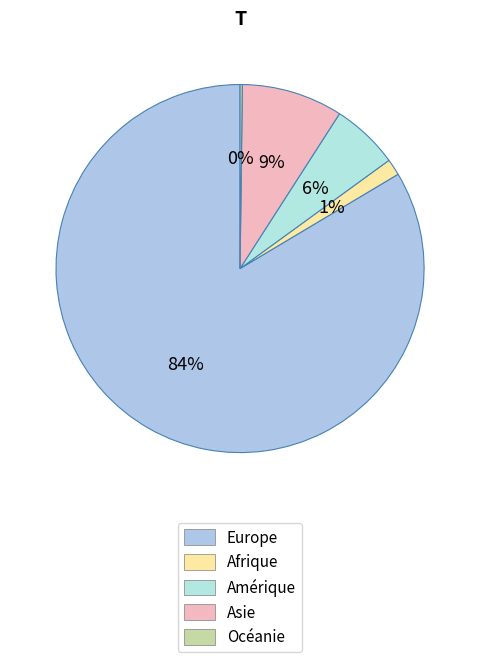

Which category has the smallest portion of the pie?

Océanie